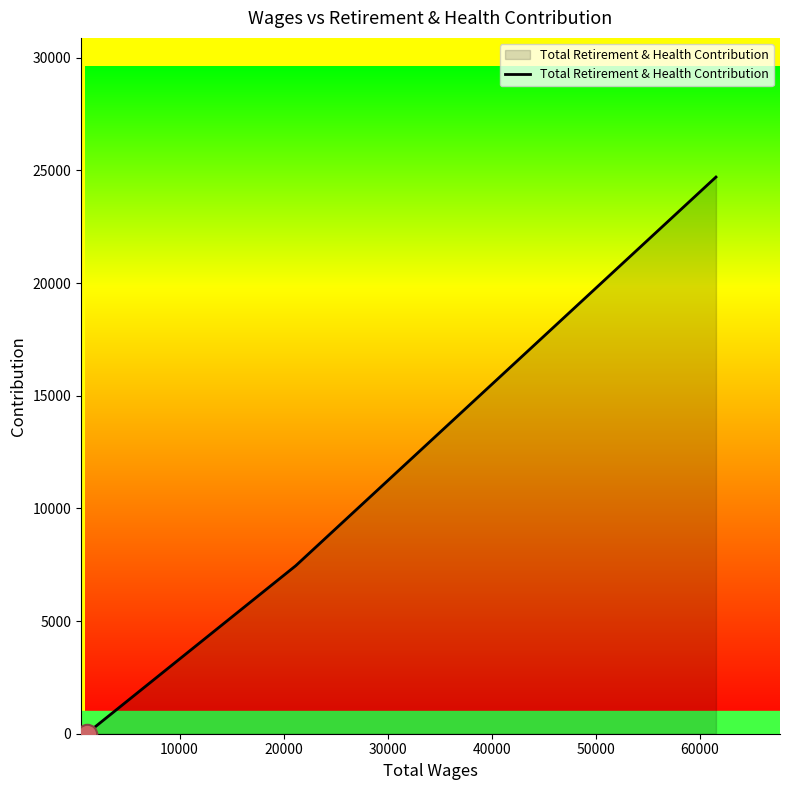

What is the sum of all values?

32158